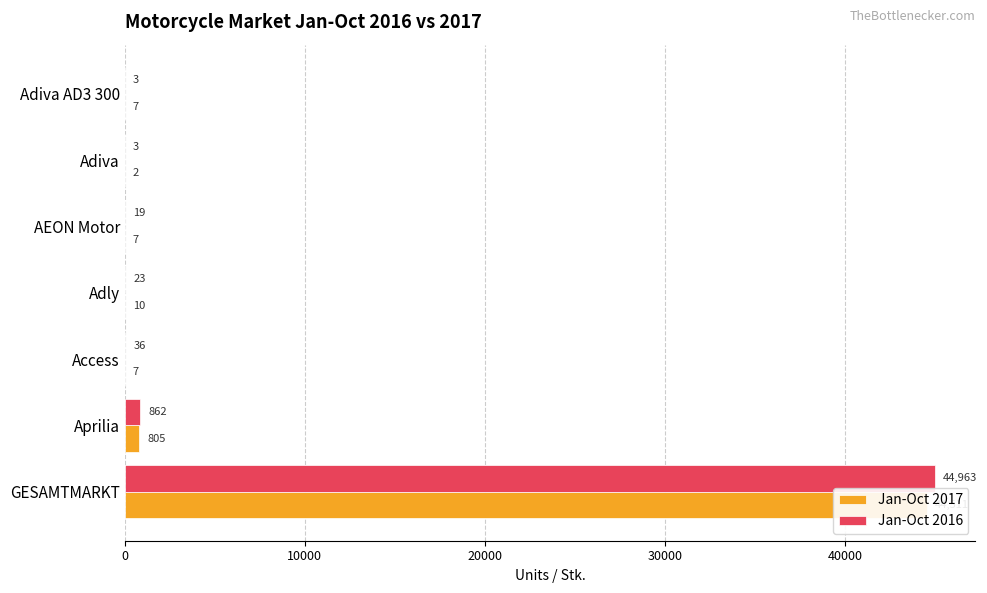

Reading right to left, transcribe all the data shown in this chart.

Jan-Oct 2017: 7	2	7	10	7	805	44511
Jan-Oct 2016: 3	3	19	23	36	862	44963